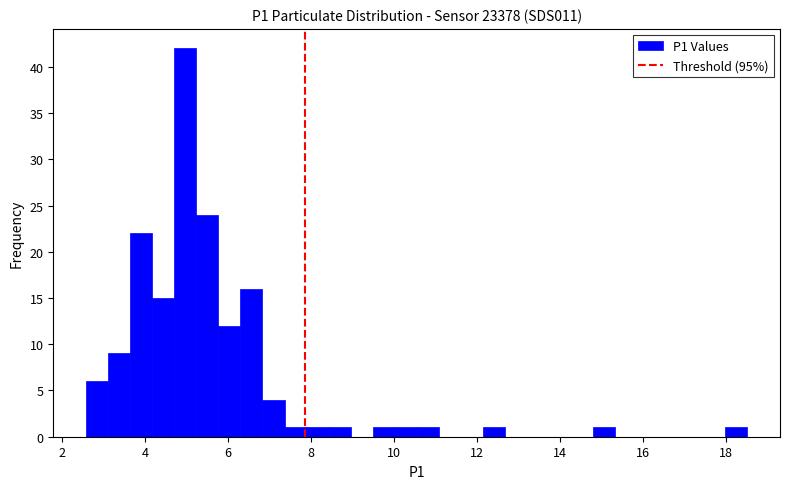

Read against the x-axis, roughly where is the centre of the tallest bar?

5.0